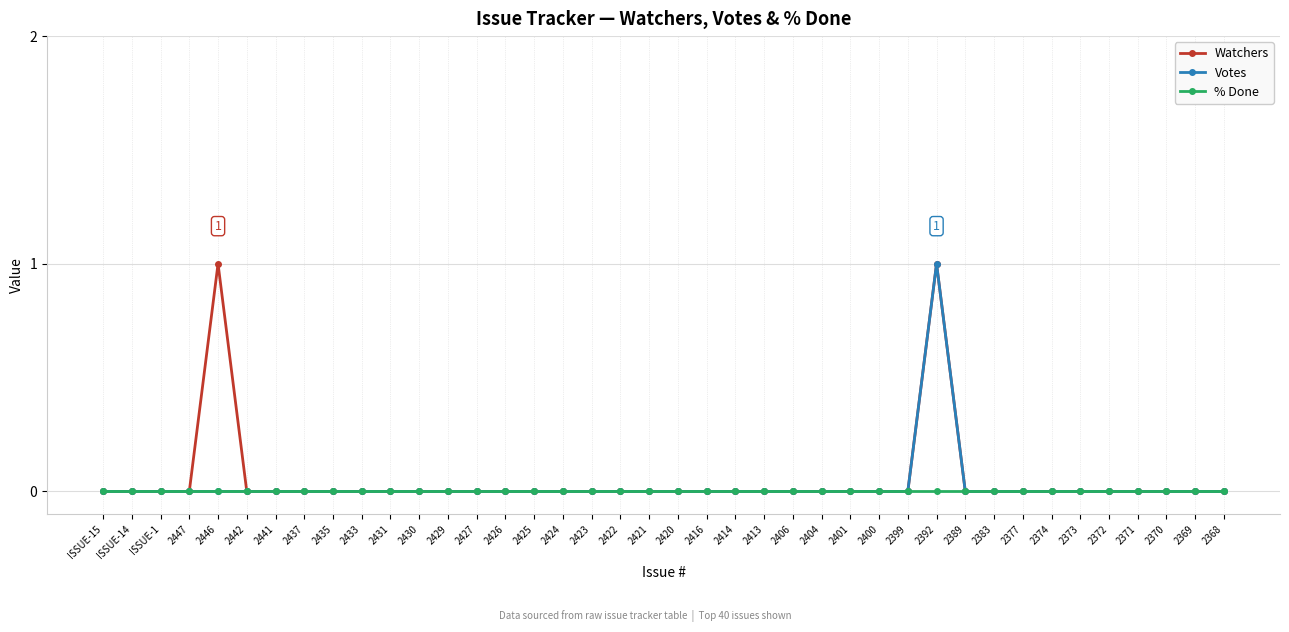

Which category has the highest value in the Votes series?

2392